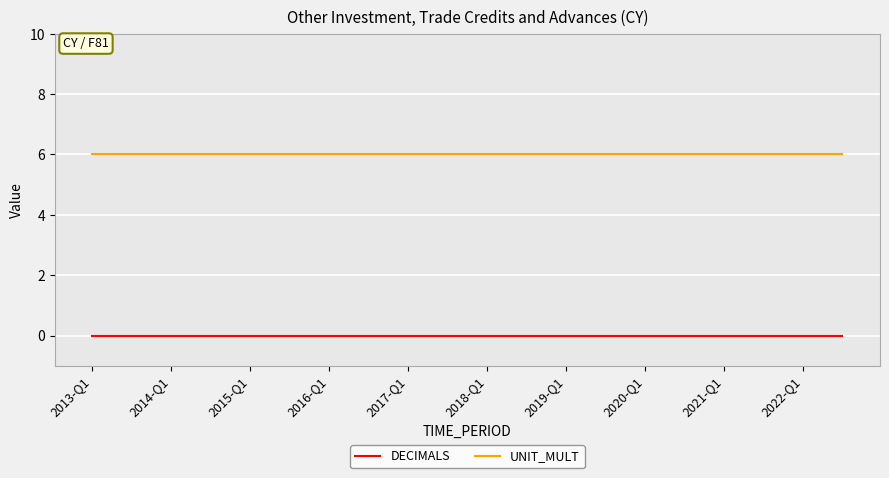

What is the maximum value for UNIT_MULT?

6